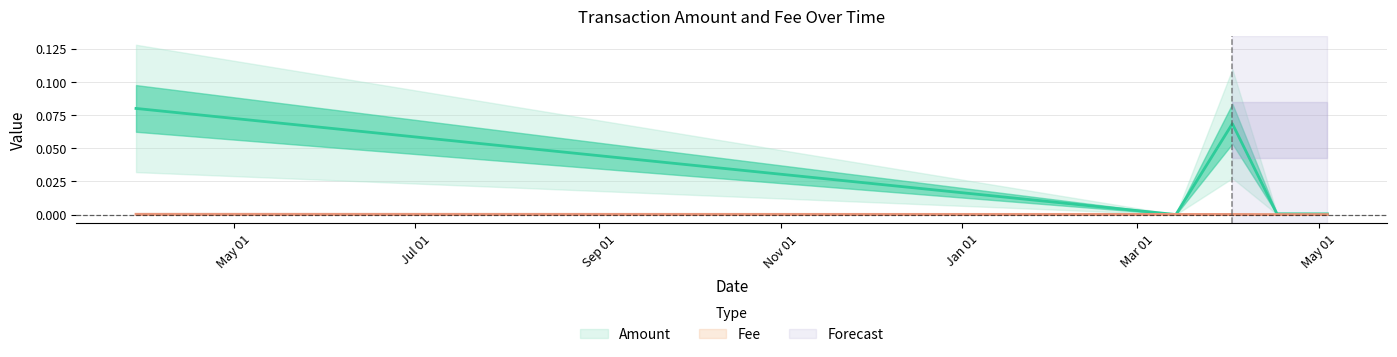

Count the number of categories in the chart.

5